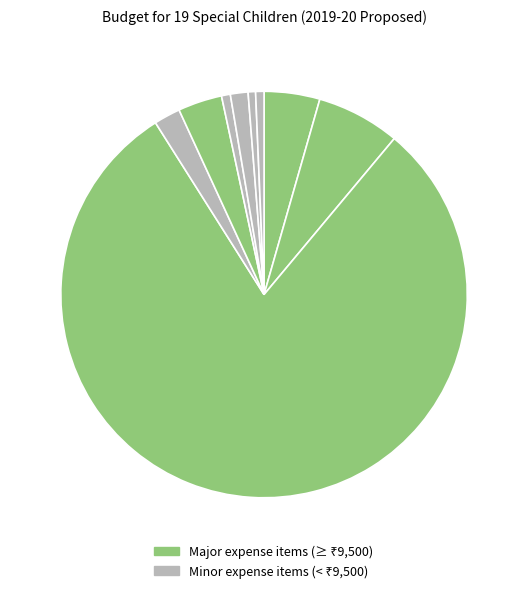

Count the number of slices in the pie.

9